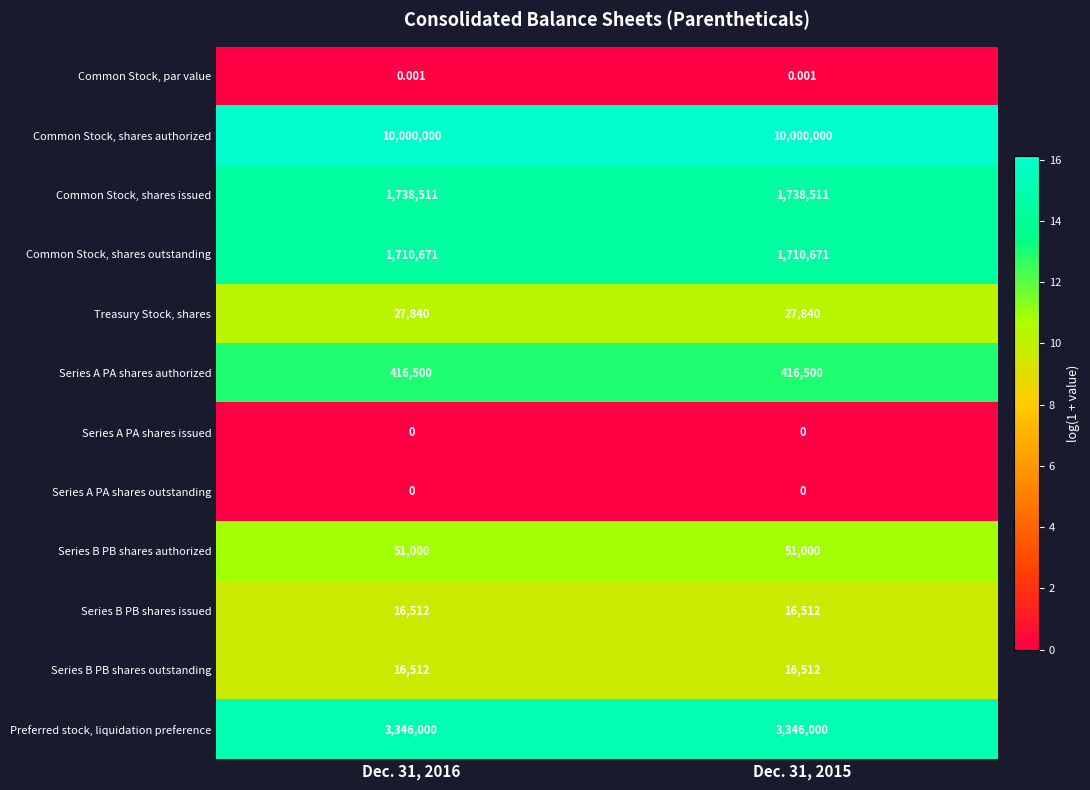

Which series has the largest total across all categories?

Common Stock, shares authorized